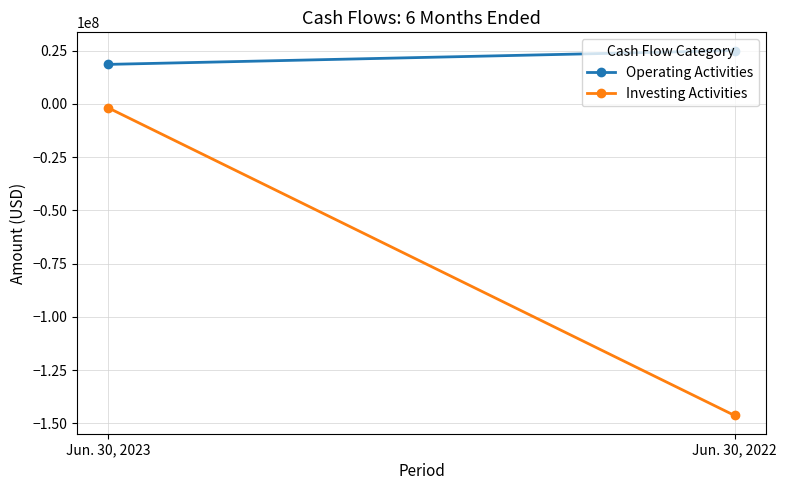

Which category has the lowest value in the Operating Activities series?

Jun. 30, 2023